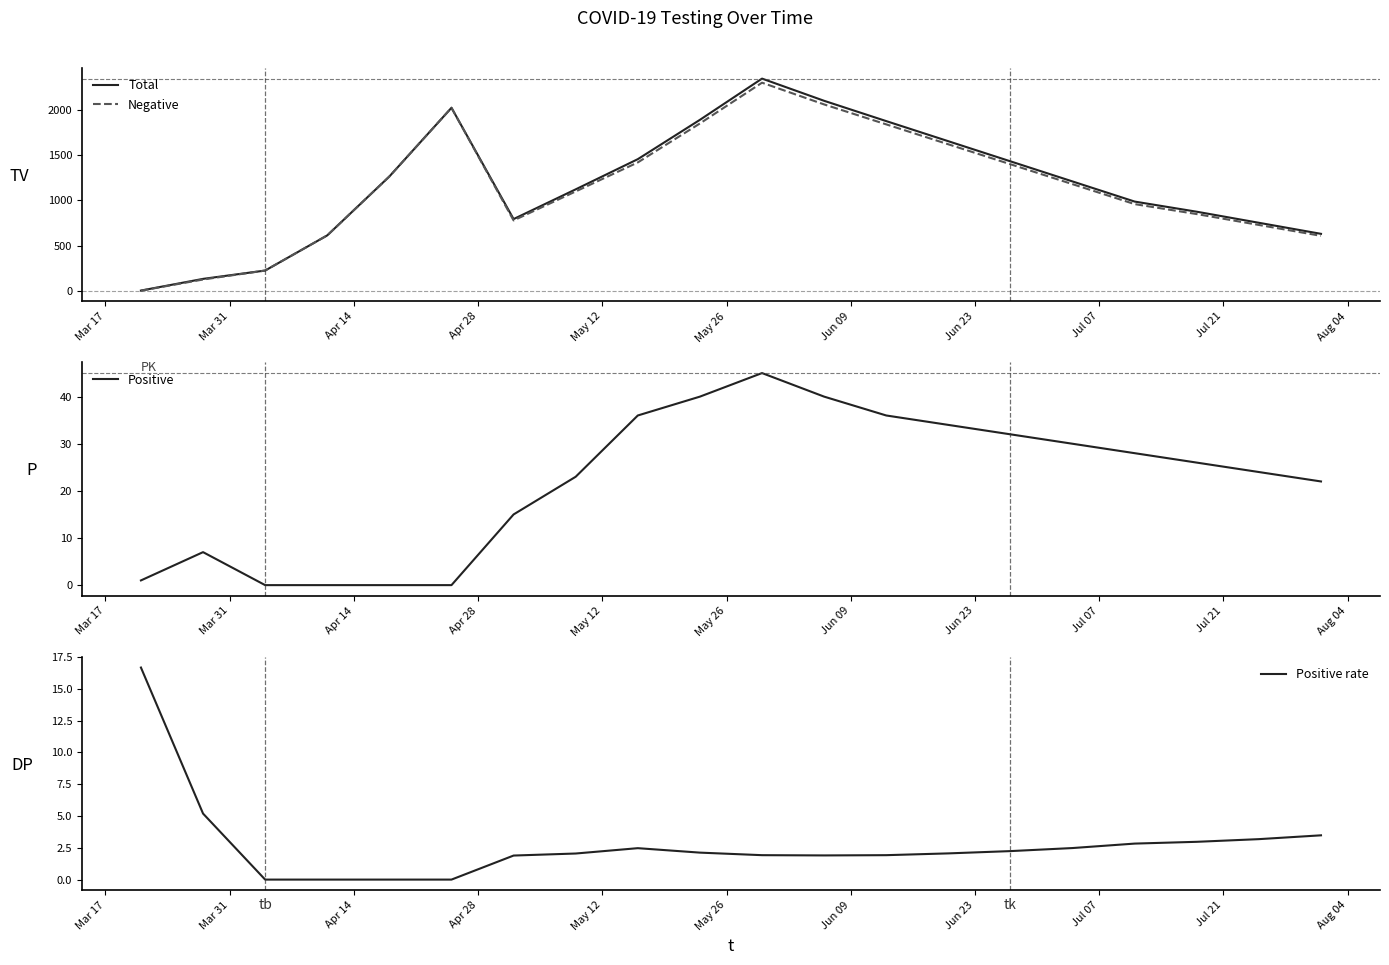

What is the maximum value for Negative?

2300